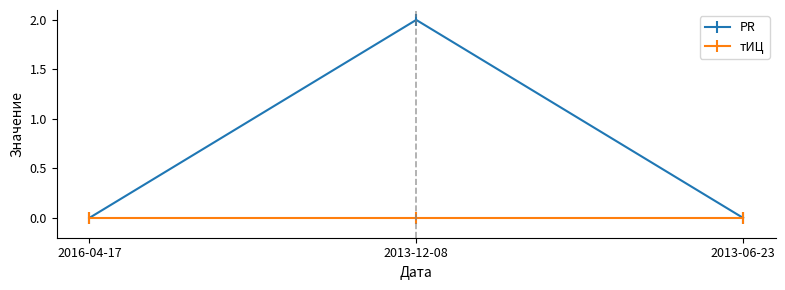

How many lines are shown in the chart?

2